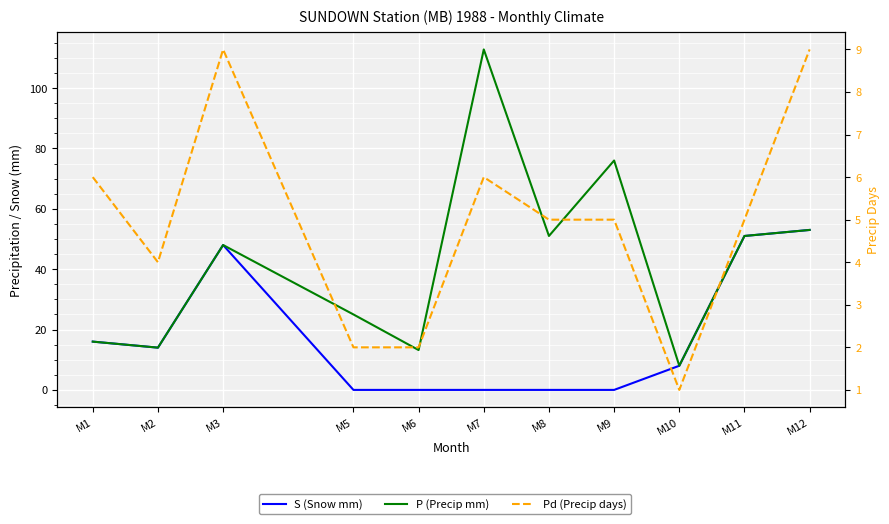

Which has a higher value, M1 or M10?

M1